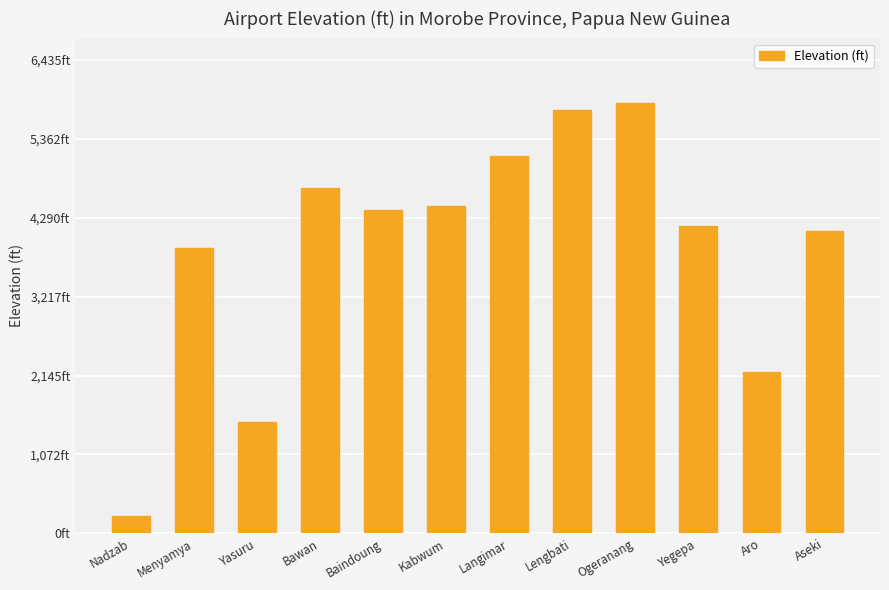

What is the difference between the maximum and minimum values?

5611